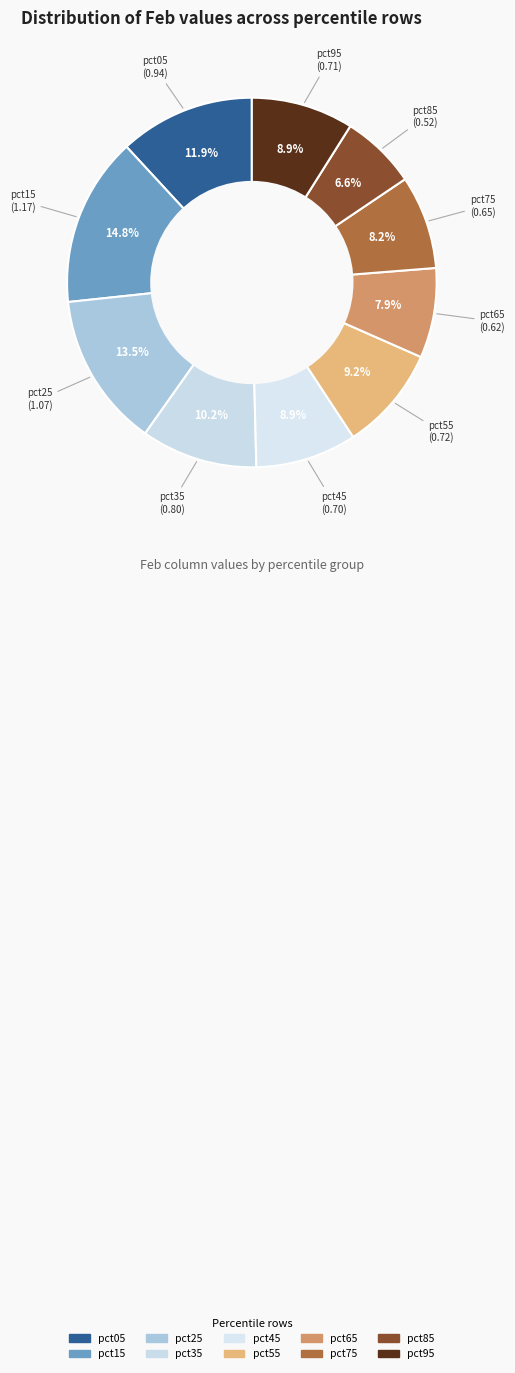

Do pct75 and pct05 together represent more than half of the pie?

No